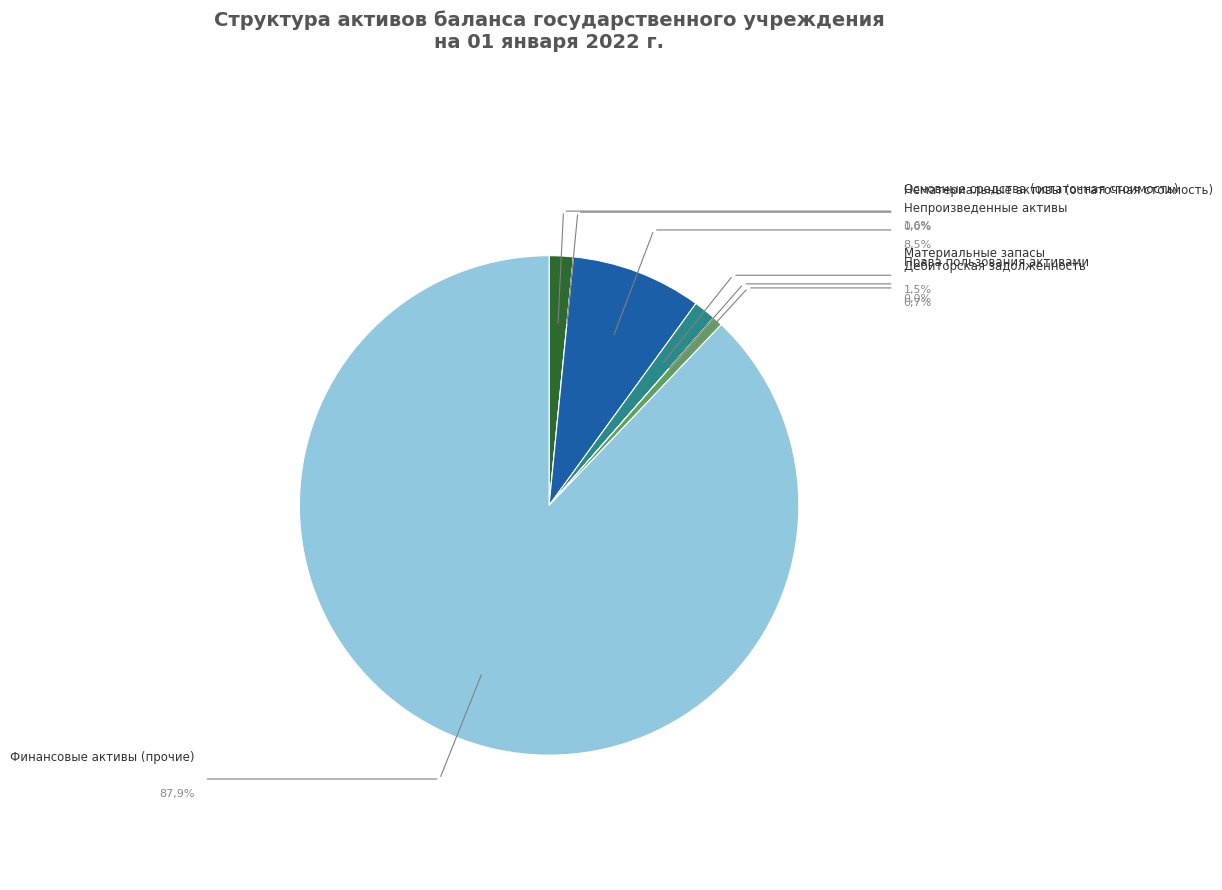

Does Права пользования активами account for over 50% of the chart?

No